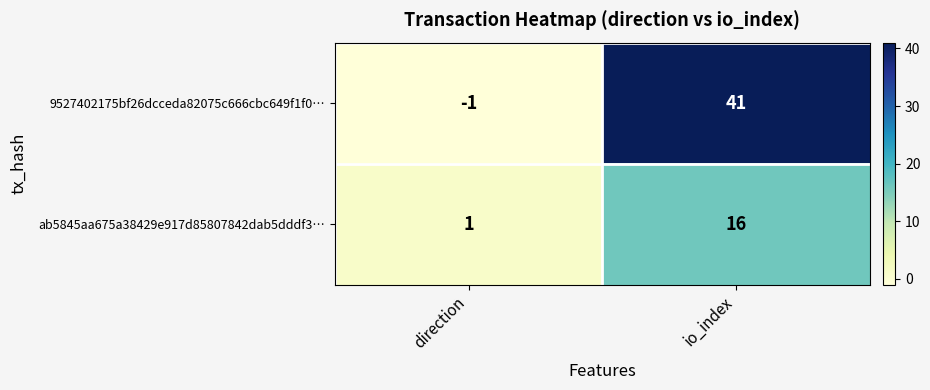

At which category is the sum across all series the highest?

io_index